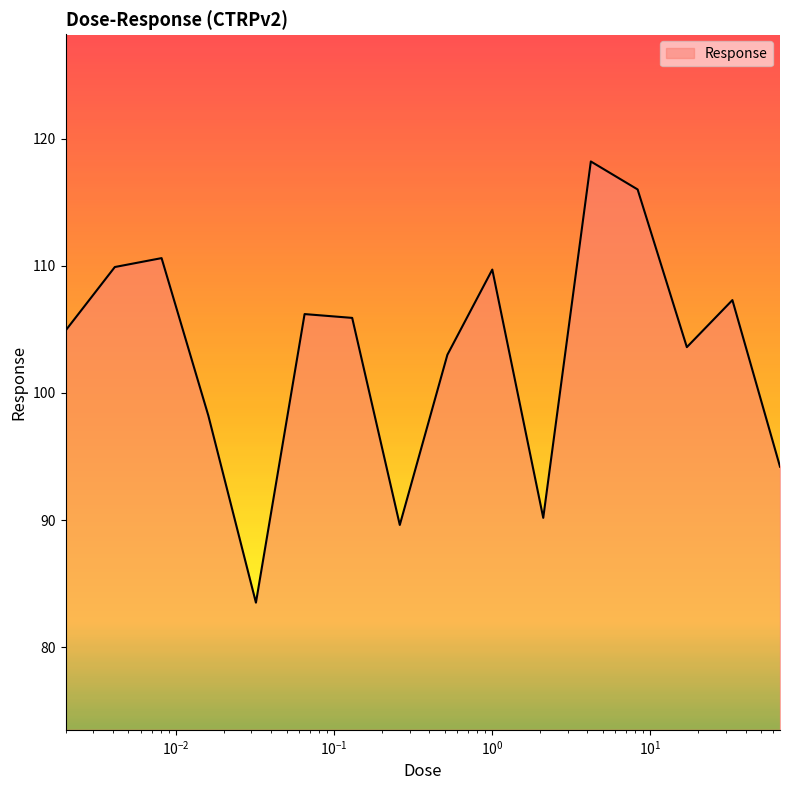

What is the difference between the maximum and minimum values?

34.7